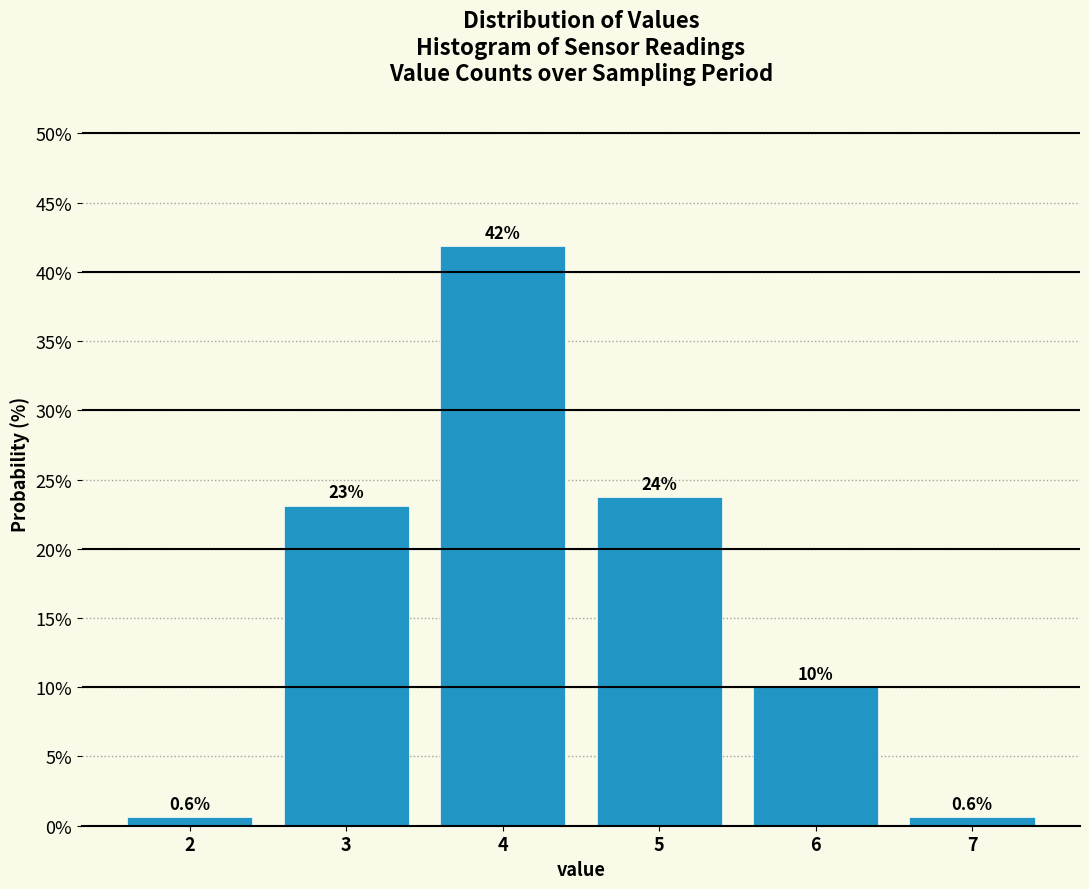

Which range on the x-axis has the tallest bar?

3.5 to 4.5